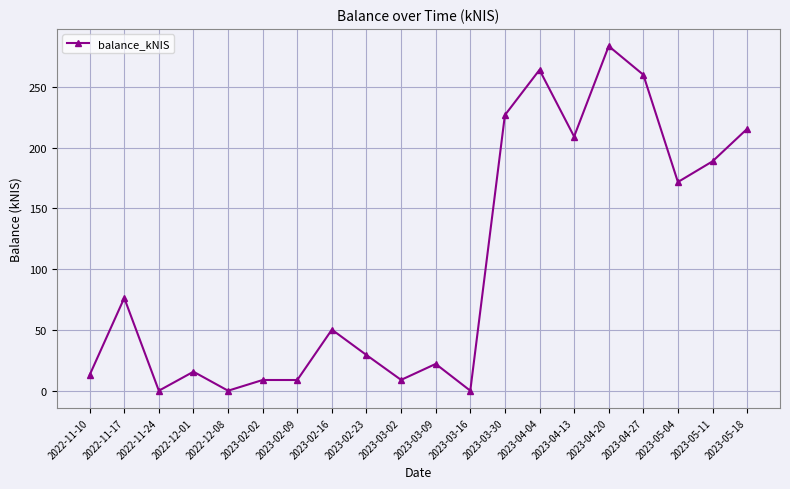

What is the maximum value shown in the chart?

283.6